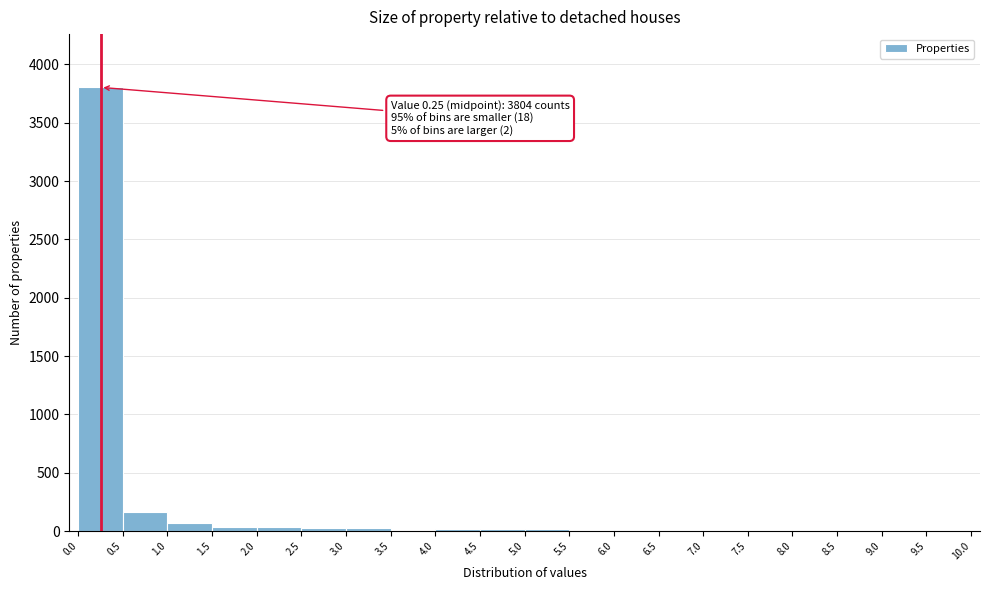

Over which range of the x-axis is the bar tallest?

0.0 to 0.5